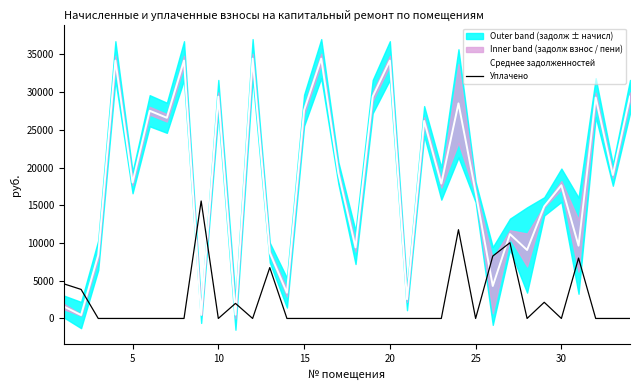

After their last crossing, which series has the higher values: Уплачено or Среднее задолженностей?

Среднее задолженностей